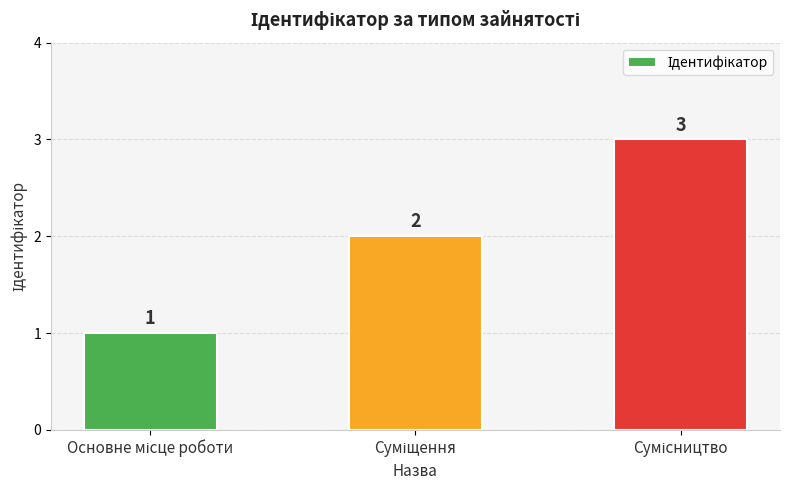

What is the greatest value displayed?

3